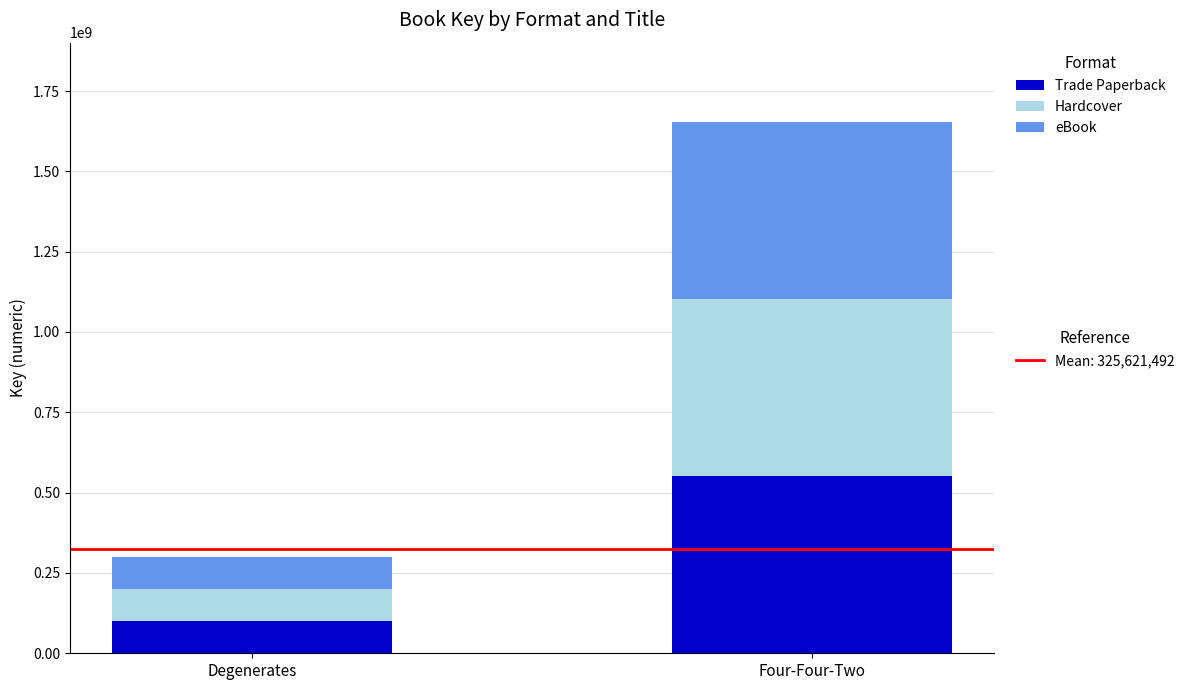

What is the total value across all series at Four-Four-Two?

1652628015